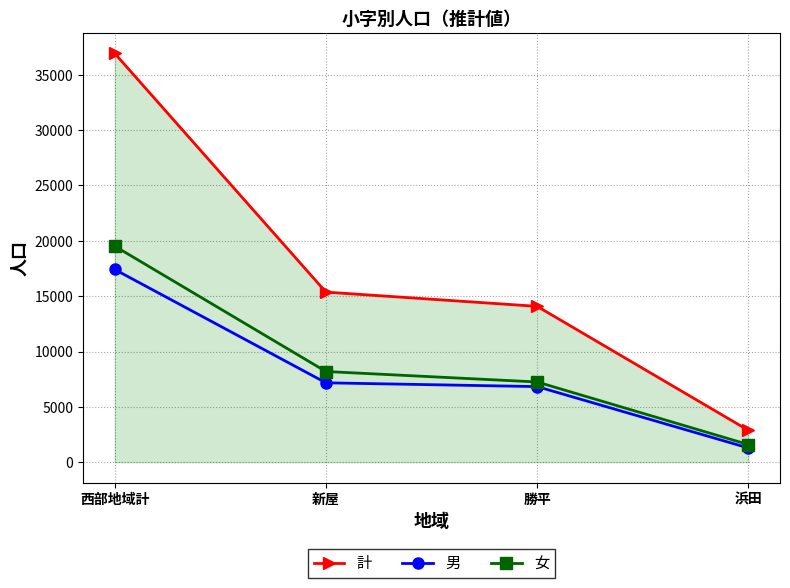

Read the 女 value at 浜田, to the nearest 100.

1600